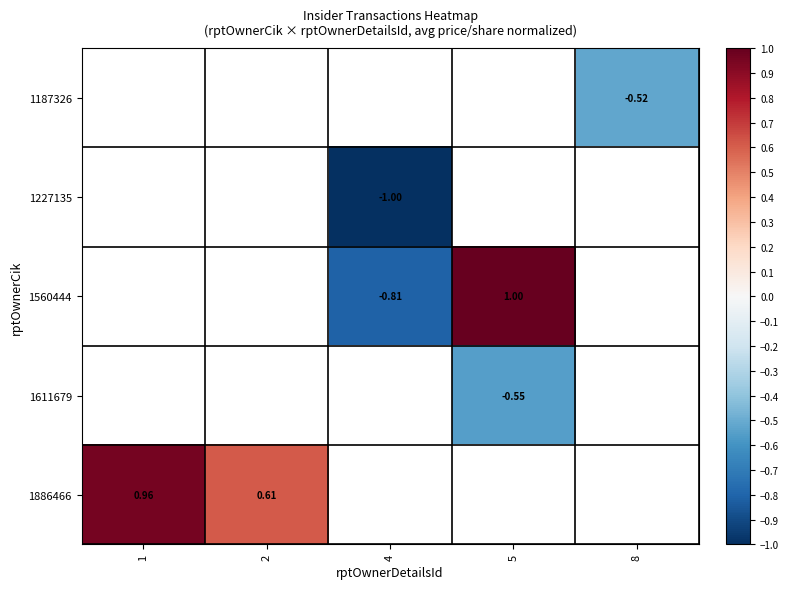

Is the value of 1611679 at 5 greater than the value of 1886466 at 1?

No